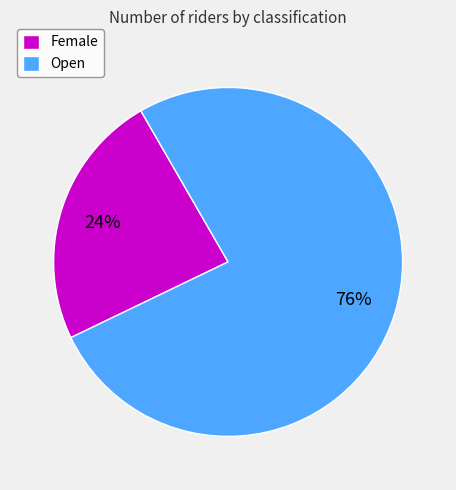

To the nearest percent, what percentage of the pie is Female?

24%